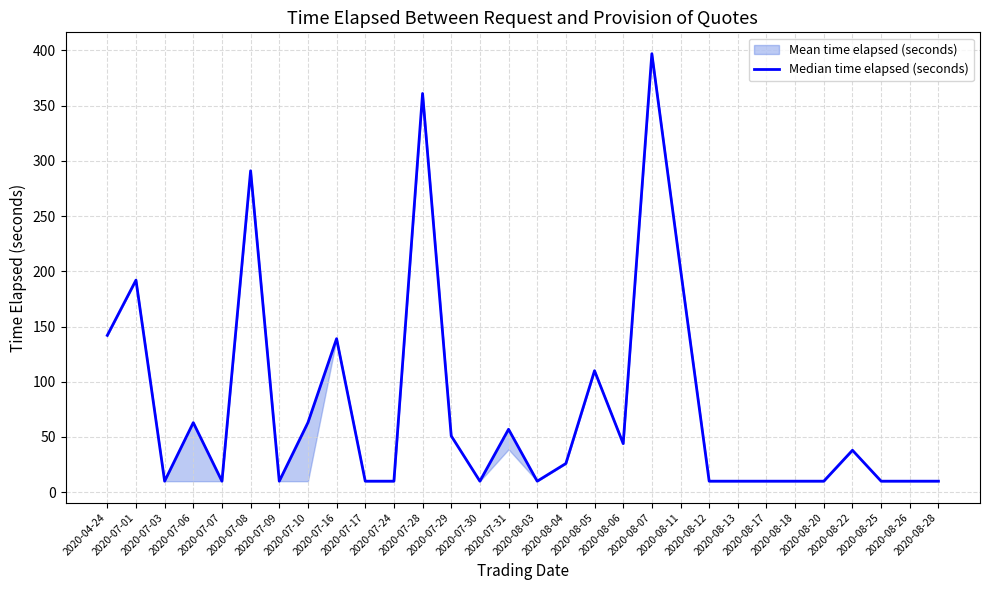

At which category does the chart reach its minimum across all series?

2020-07-03